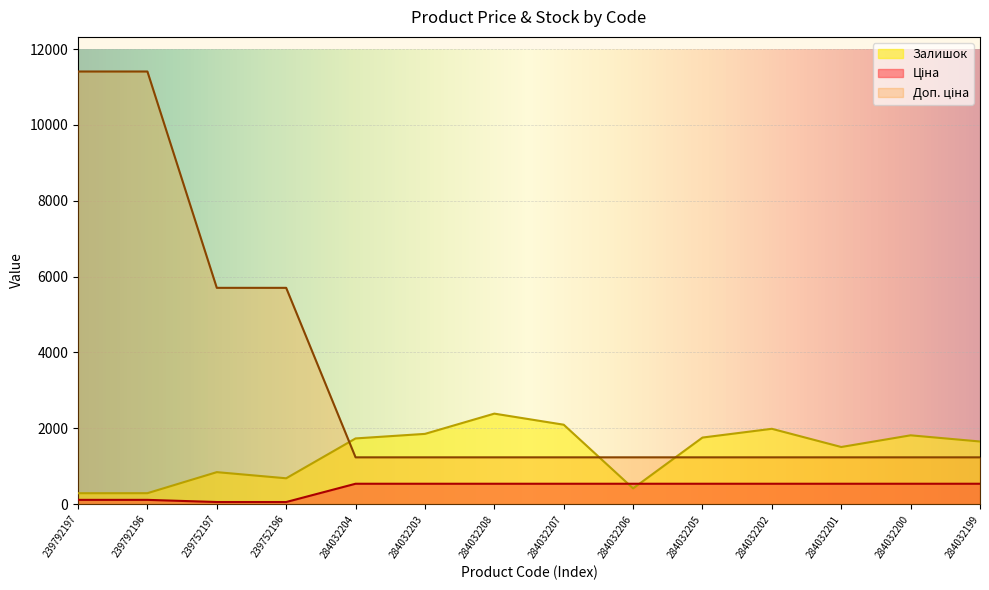

True or false: Залишок has more than 2 interior local peaks.

True